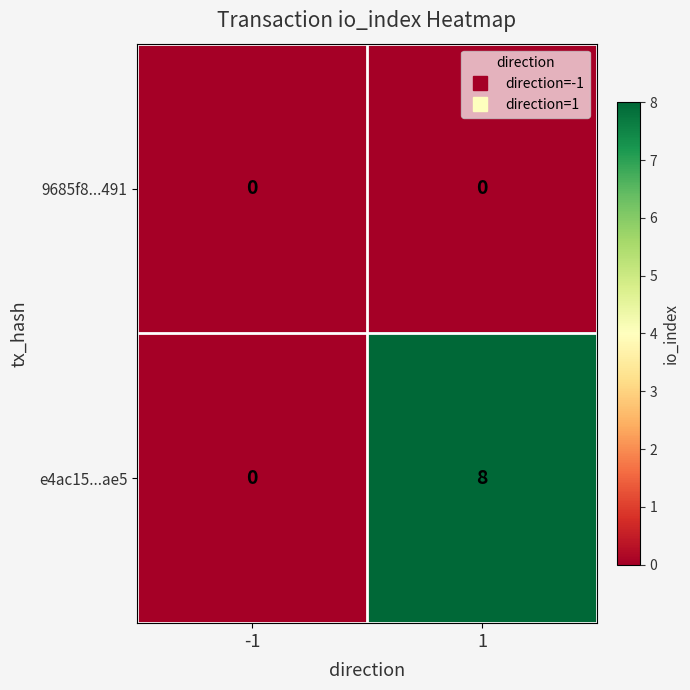

Which series changed the most between -1 and 1?

e4ac15...ae5